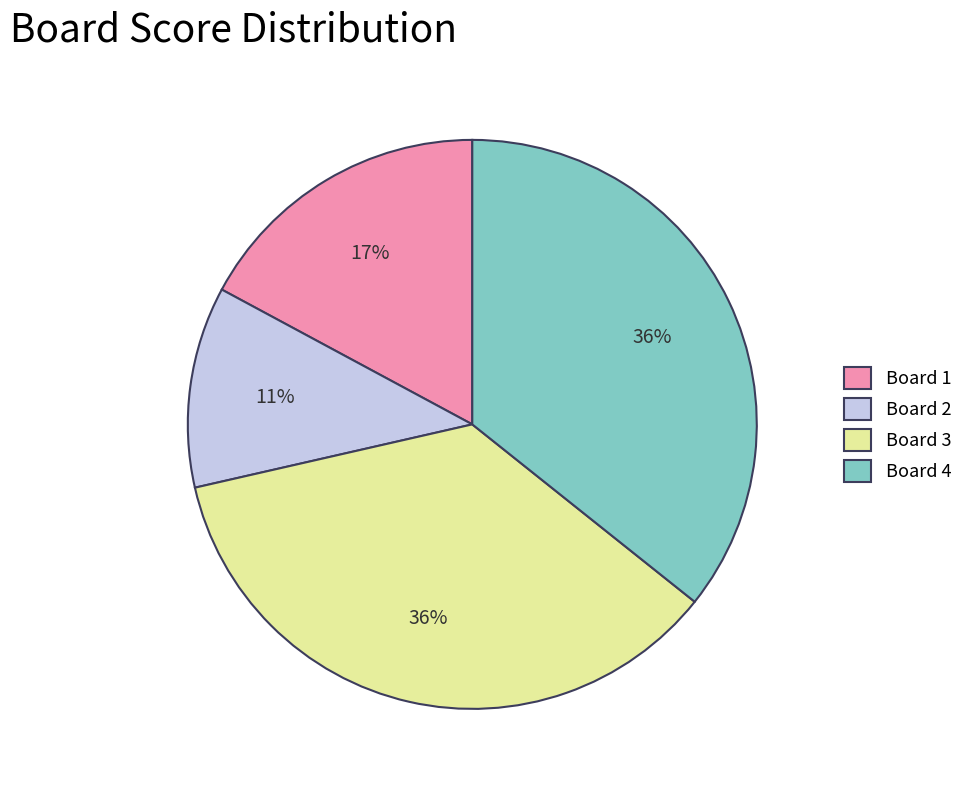

True or false: Board 3 accounts for 49% of the total.

False